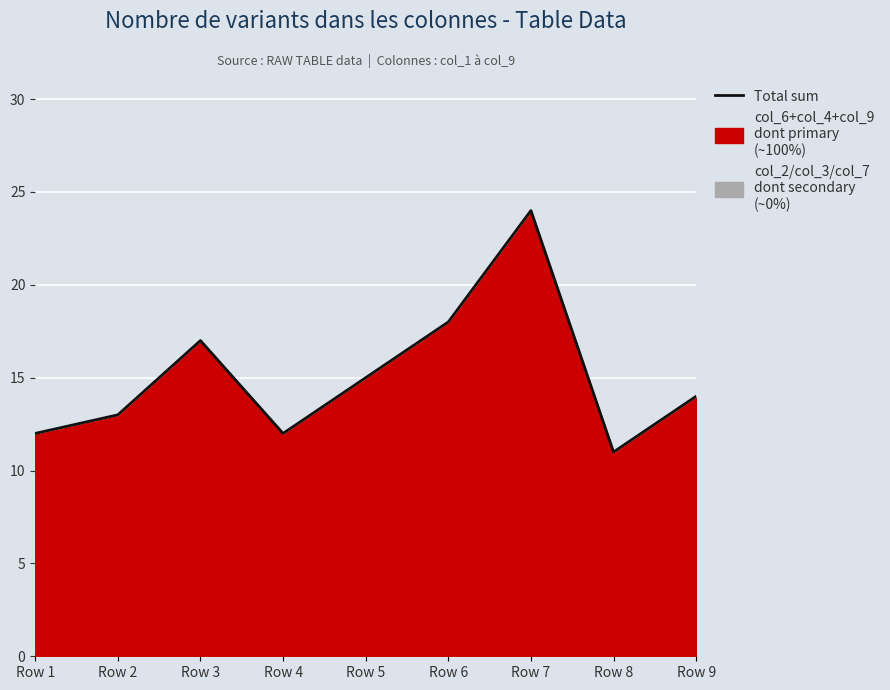

True or false: the data shows 24 at Row 3.

False